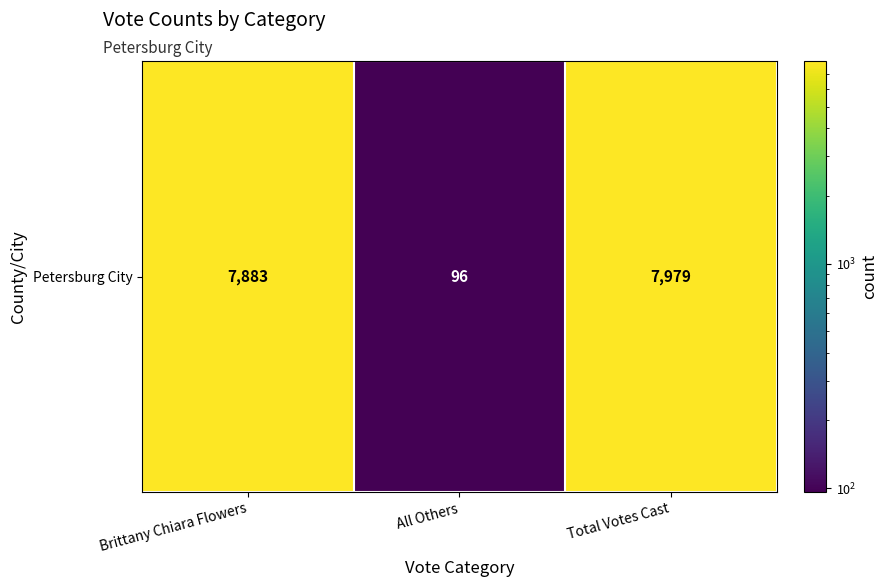

What is the change in value from All Others to Total Votes Cast?

+7883